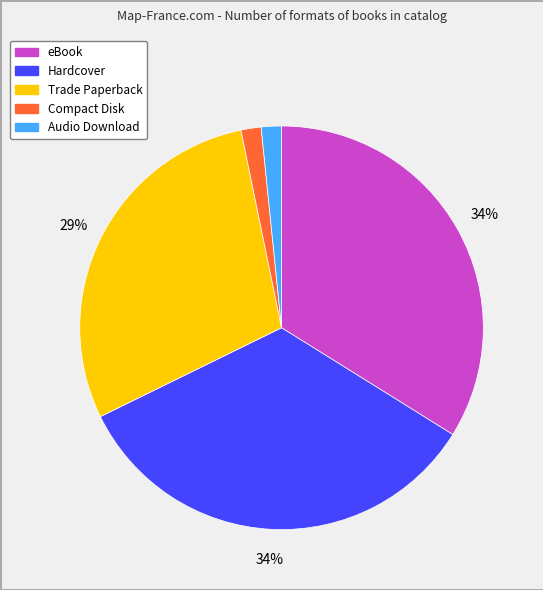

Does any single category account for the majority?

No